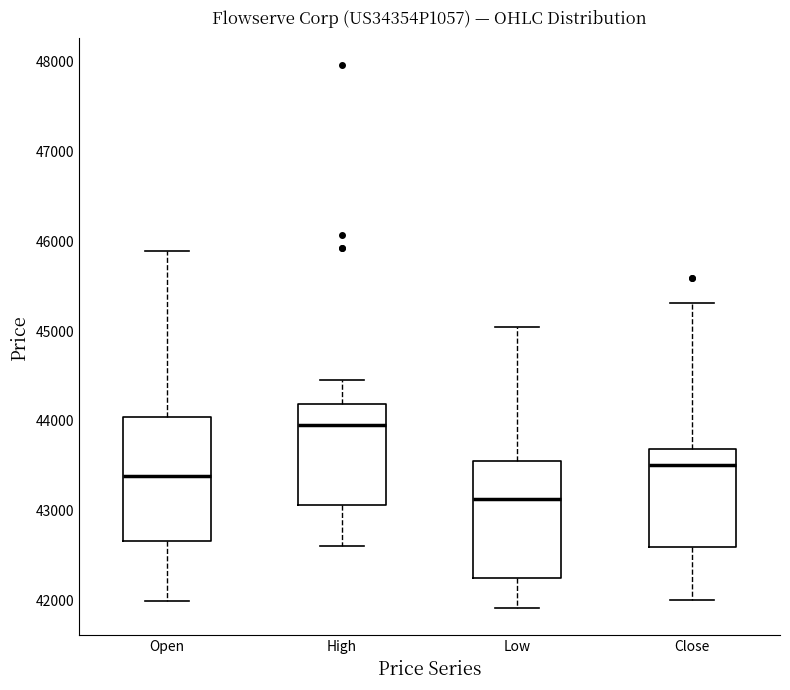

Reading left to right, transcribe this box plot: for each box, give where its median line is, the range the box spans, and where its two whiskers end, as read against the y-axis. The values are not printed on the chart, so give them approximately, as read against the axis.

Open: median 43400, box 42700 to 44000, whiskers 42000 to 45900
High: median 44000, box 43100 to 44200, whiskers 42600 to 44500
Low: median 43100, box 42300 to 43600, whiskers 41900 to 45100
Close: median 43500, box 42600 to 43700, whiskers 42000 to 45300